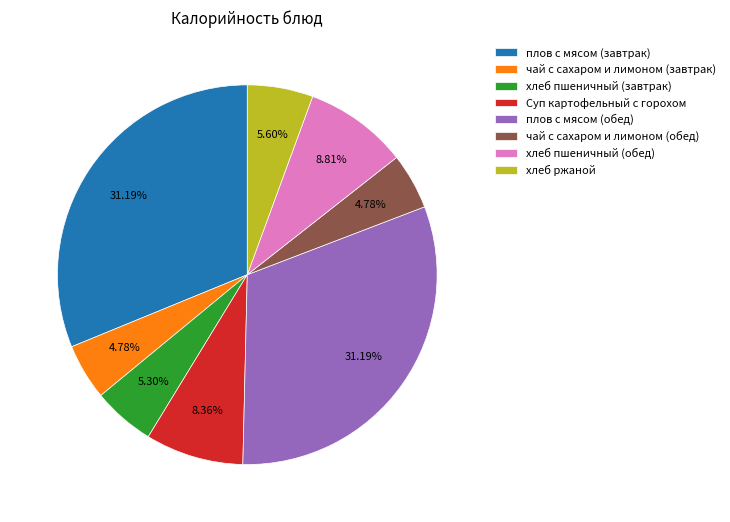

Is there any slice that represents more than half of the pie?

No